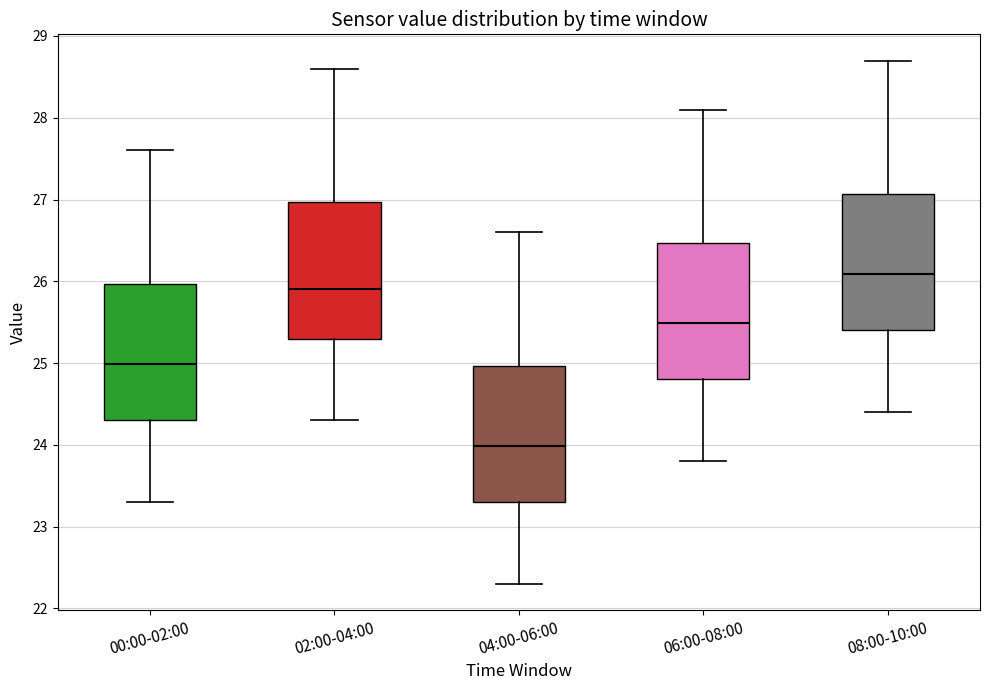

Reading left to right, read every box against the y-axis: the position of its median line, the range the box covers, and the ends of its whiskers. The values are not printed on the chart, so give them approximately, as read against the axis.

00:00-02:00: median 25.0, box 24.3 to 26.0, whiskers 23.3 to 27.6
02:00-04:00: median 25.9, box 25.3 to 27.0, whiskers 24.3 to 28.6
04:00-06:00: median 24.0, box 23.3 to 25.0, whiskers 22.3 to 26.6
06:00-08:00: median 25.5, box 24.8 to 26.5, whiskers 23.8 to 28.1
08:00-10:00: median 26.1, box 25.4 to 27.1, whiskers 24.4 to 28.7